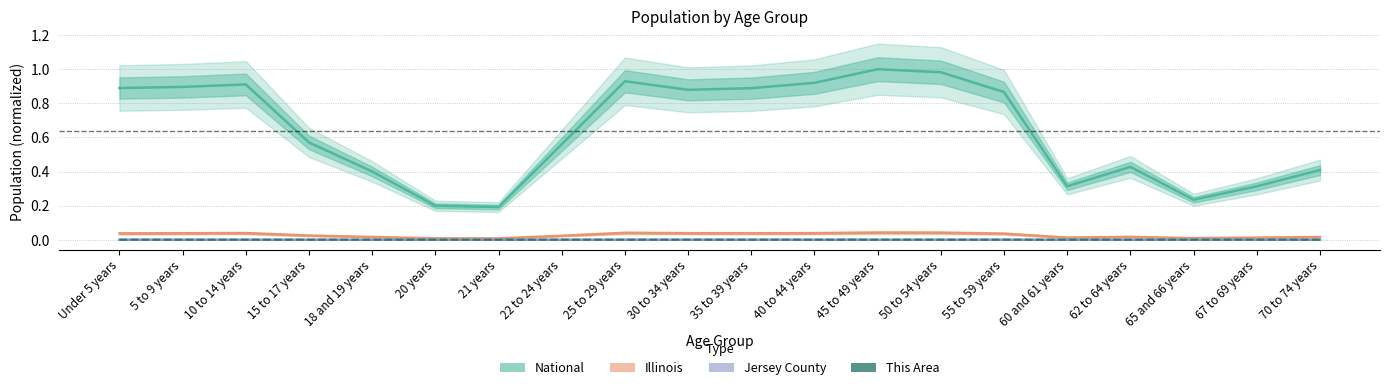

What is the total value across all series at 62 to 64 years?

0.4